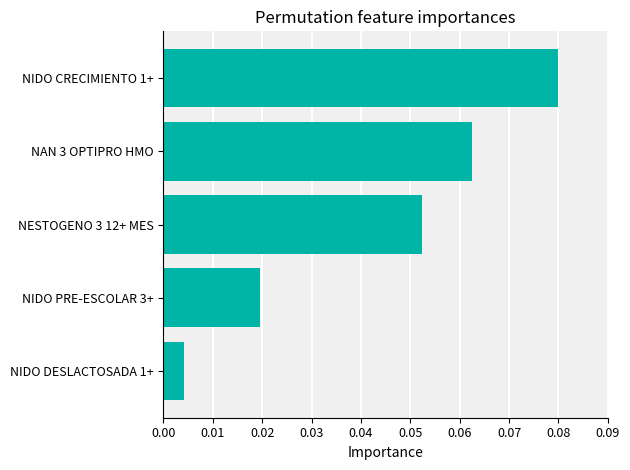

At which category does the chart reach its peak across all series?

NIDO CRECIMIENTO 1+